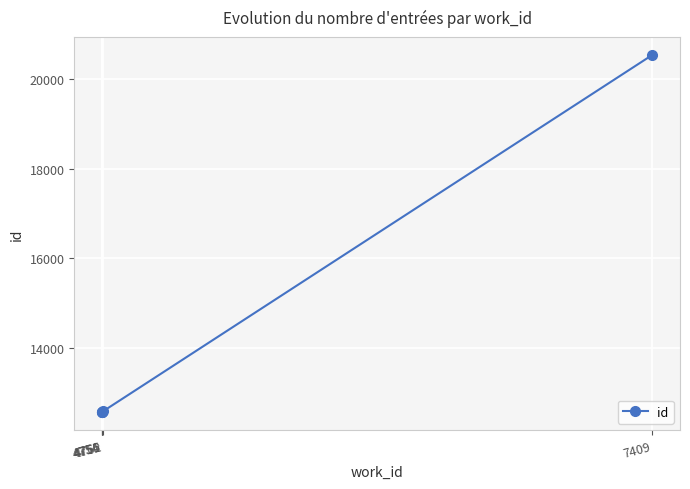

What is the difference between the second highest and minimum values?

24